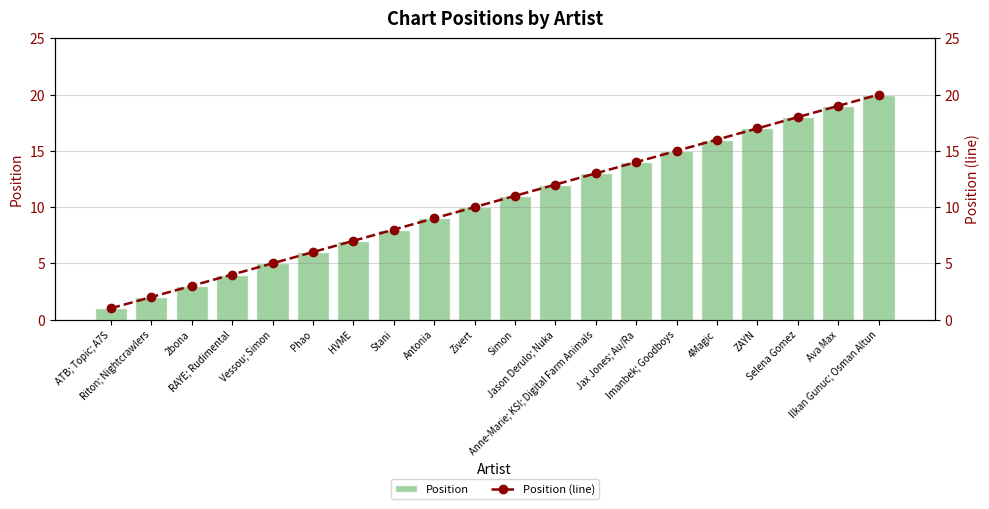

How many groups of bars are there?

20